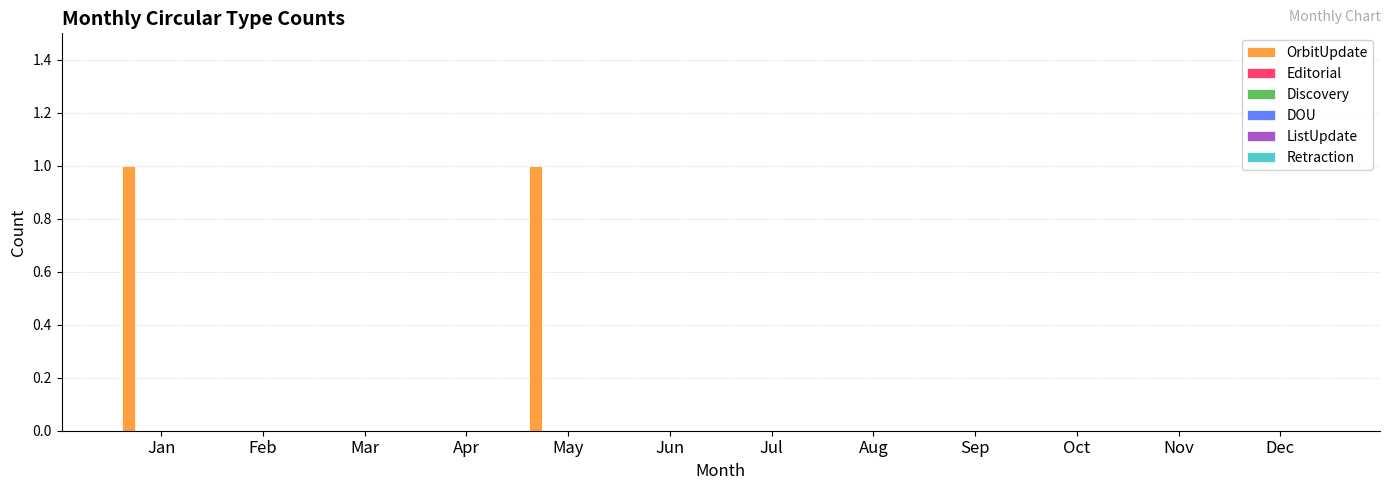

Count the number of categories in the chart.

12